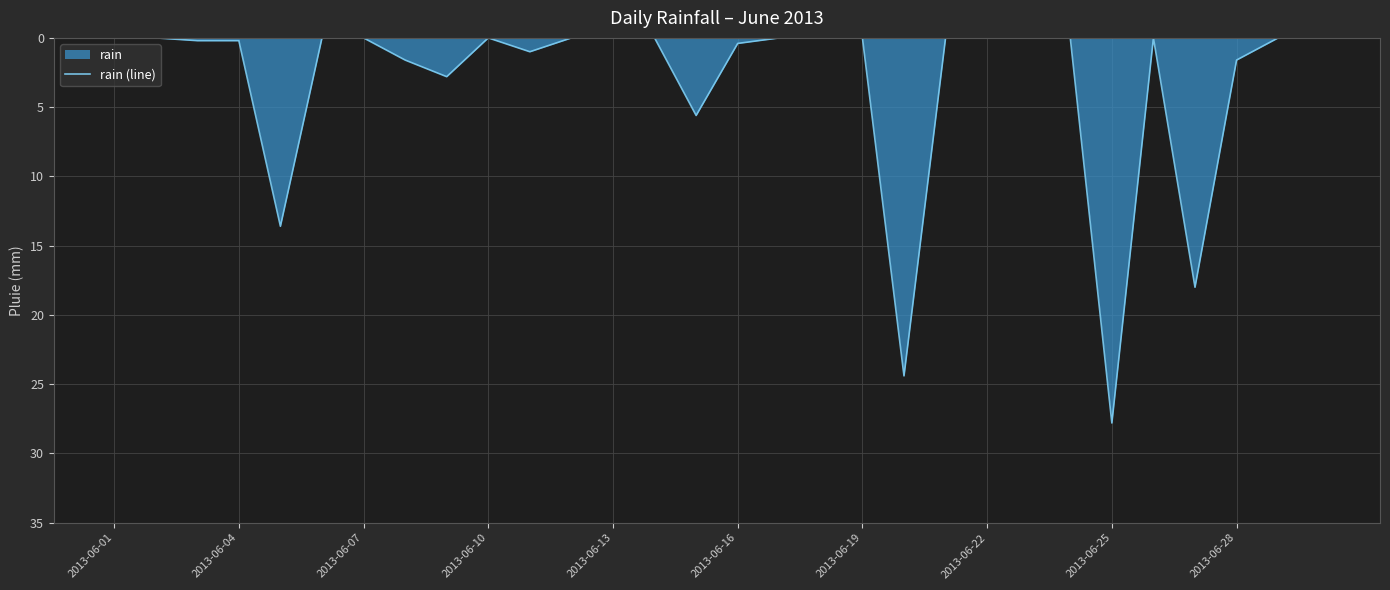

What is the difference between the maximum and minimum values?

27.8